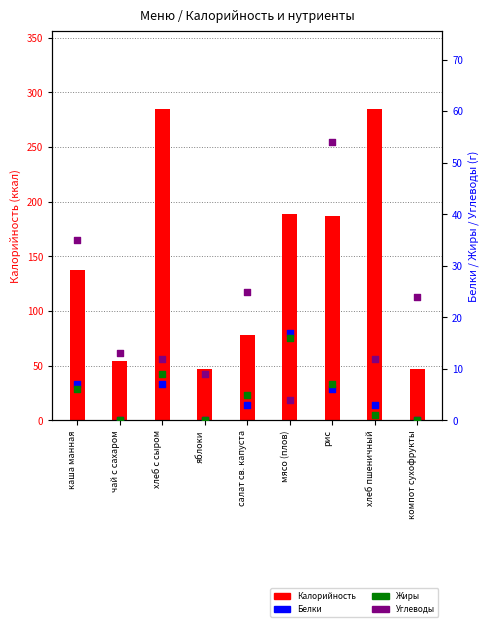

Which series reaches the minimum Y coordinate?

Белки